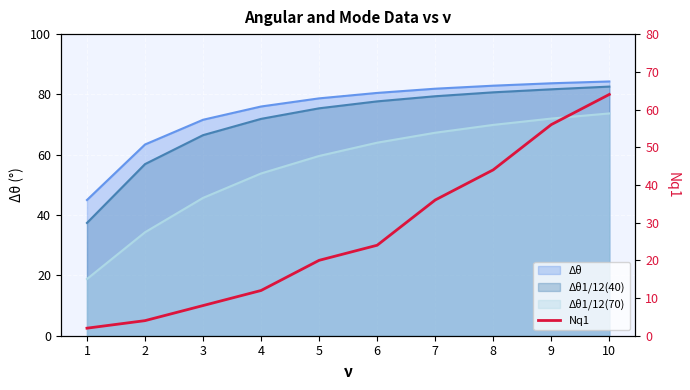

List the labels in order of value, largest first.

10, 9, 8, 7, 6, 5, 4, 3, 2, 1